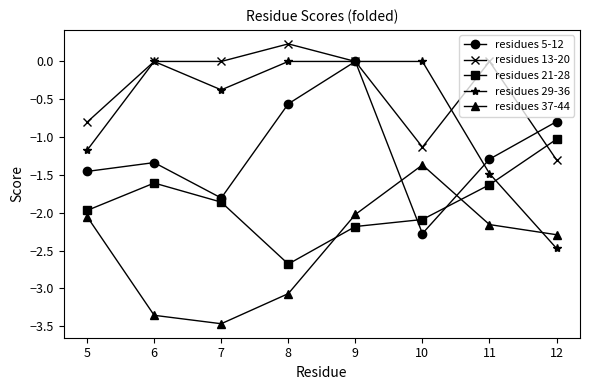

What is the spread (max minus min) of values at 5?

1.2